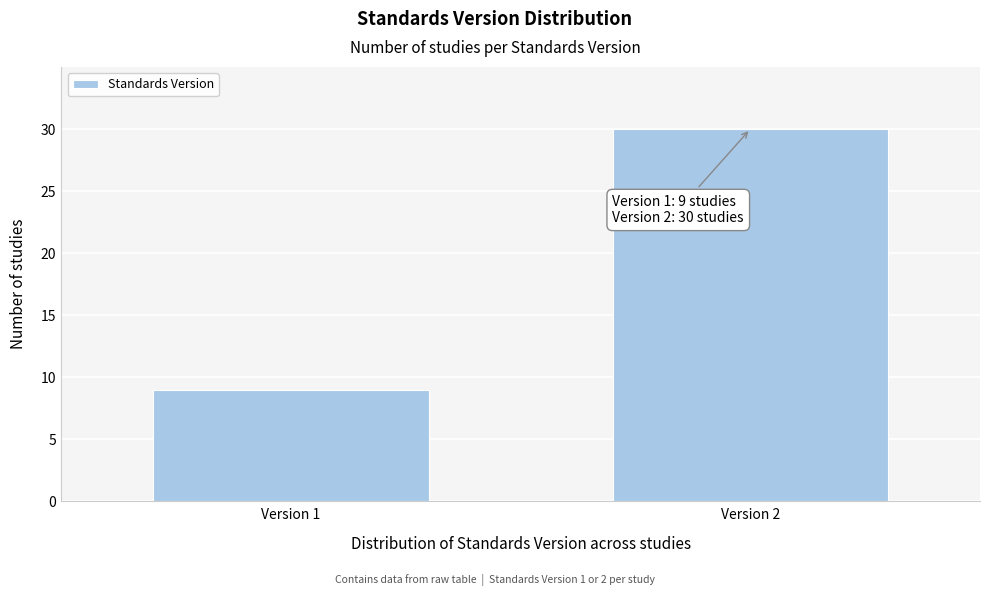

Reading left to right, extract all data points from this chart.

Version 1=9	Version 2=30